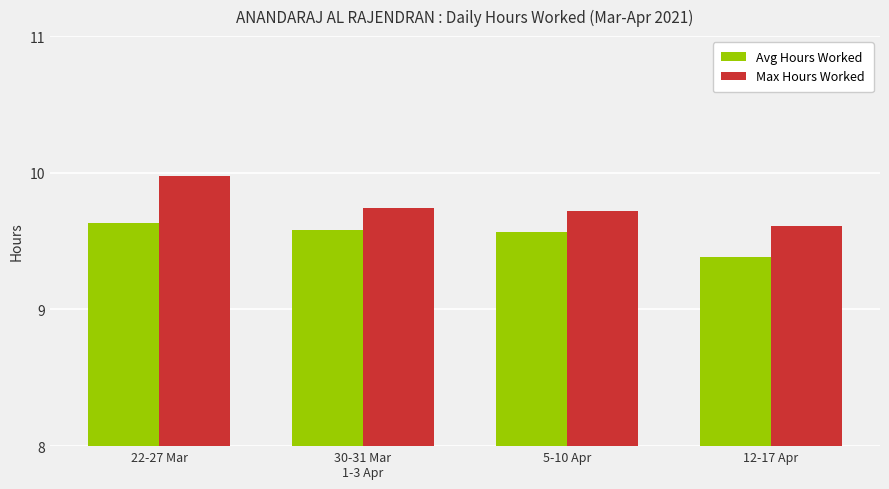

What is the average value of the Max Hours Worked series?

9.8